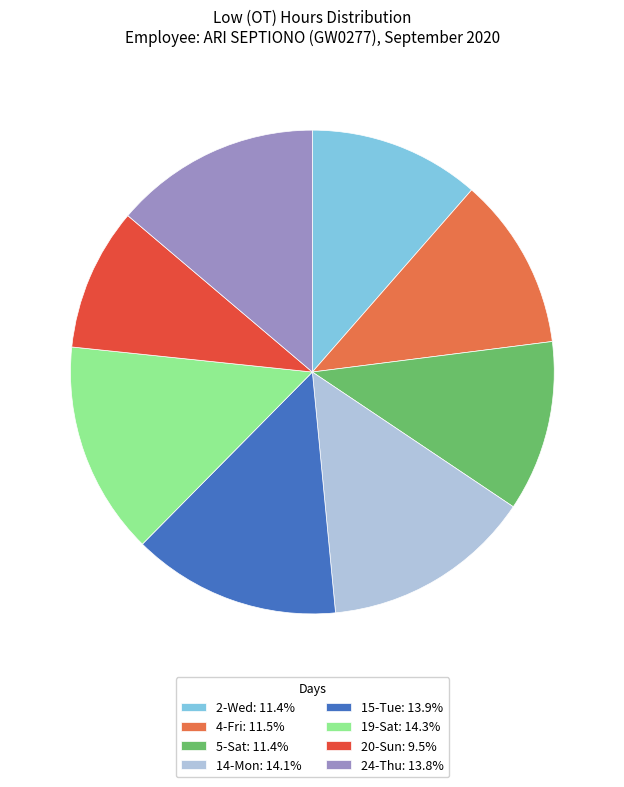

What is the ratio of the value at 19-Sat to the value at 20-Sun?

1.5